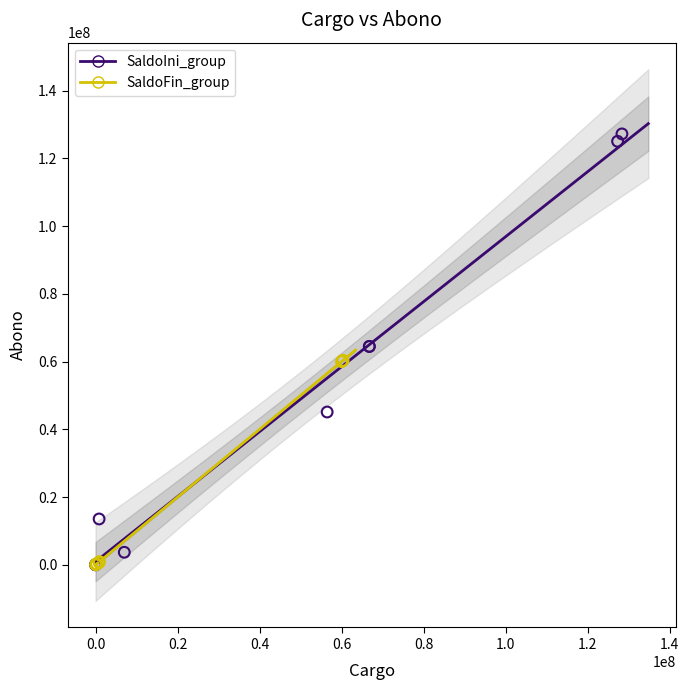

Which series has the largest Y range (max minus min)?

SaldoIni_group